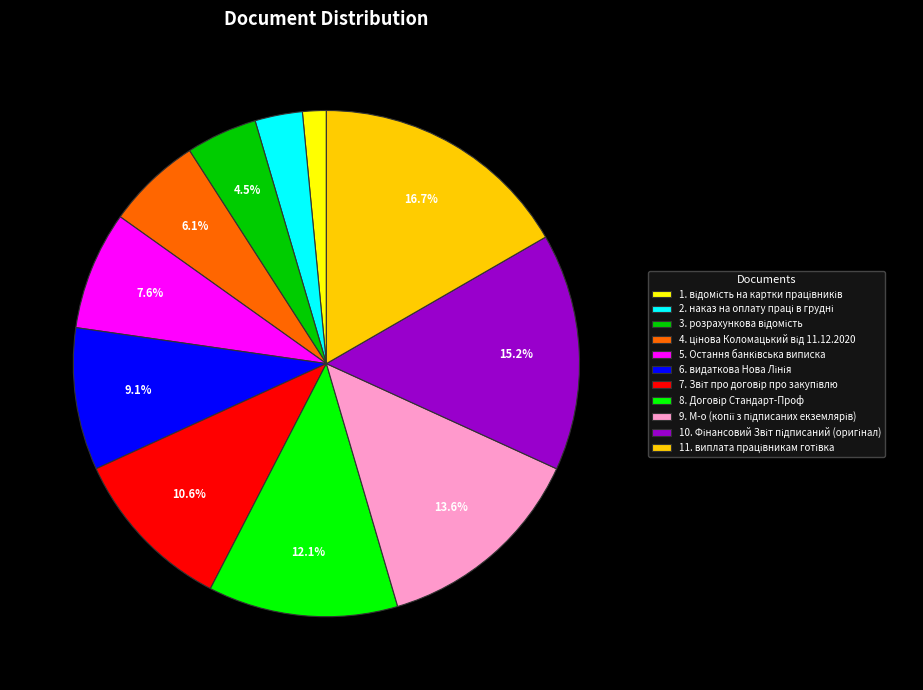

Does any single category account for the majority?

No